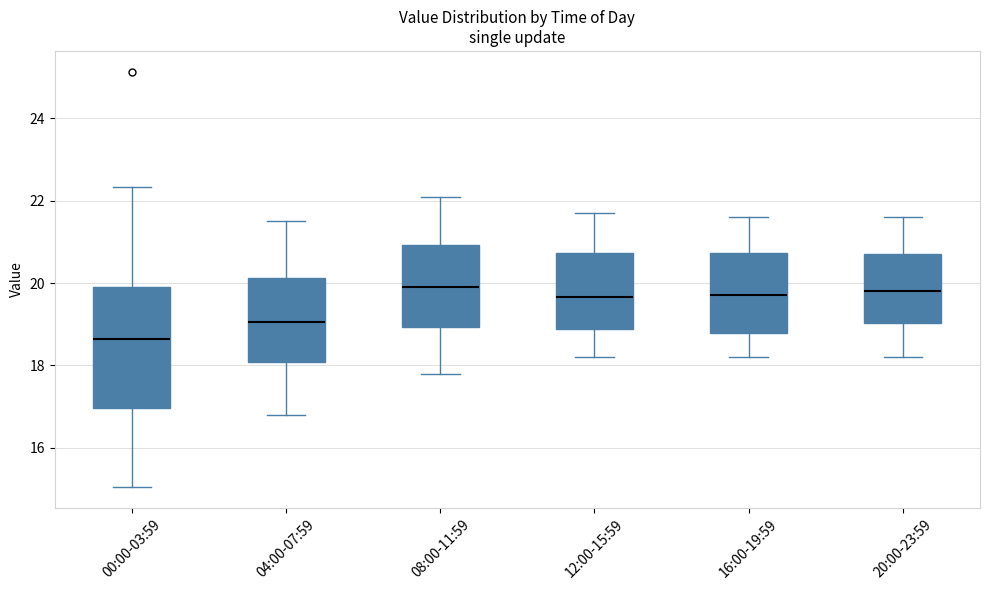

Which box's median line is the lowest?

00:00-03:59